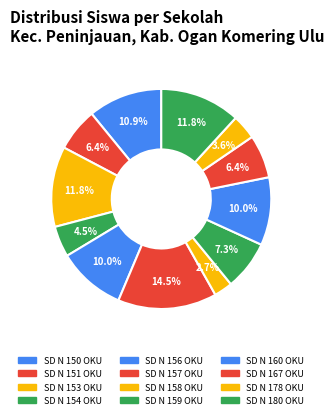

Does SD N 180 OKU represent more than half of the total?

No